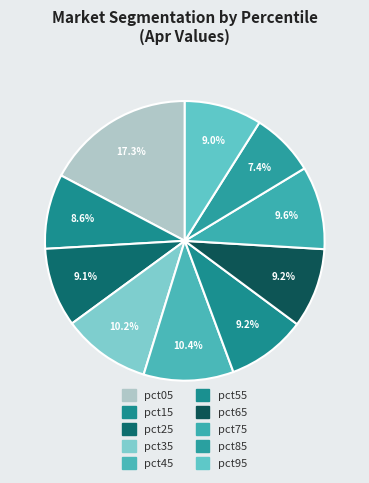

Which category has the smallest portion of the pie?

pct85